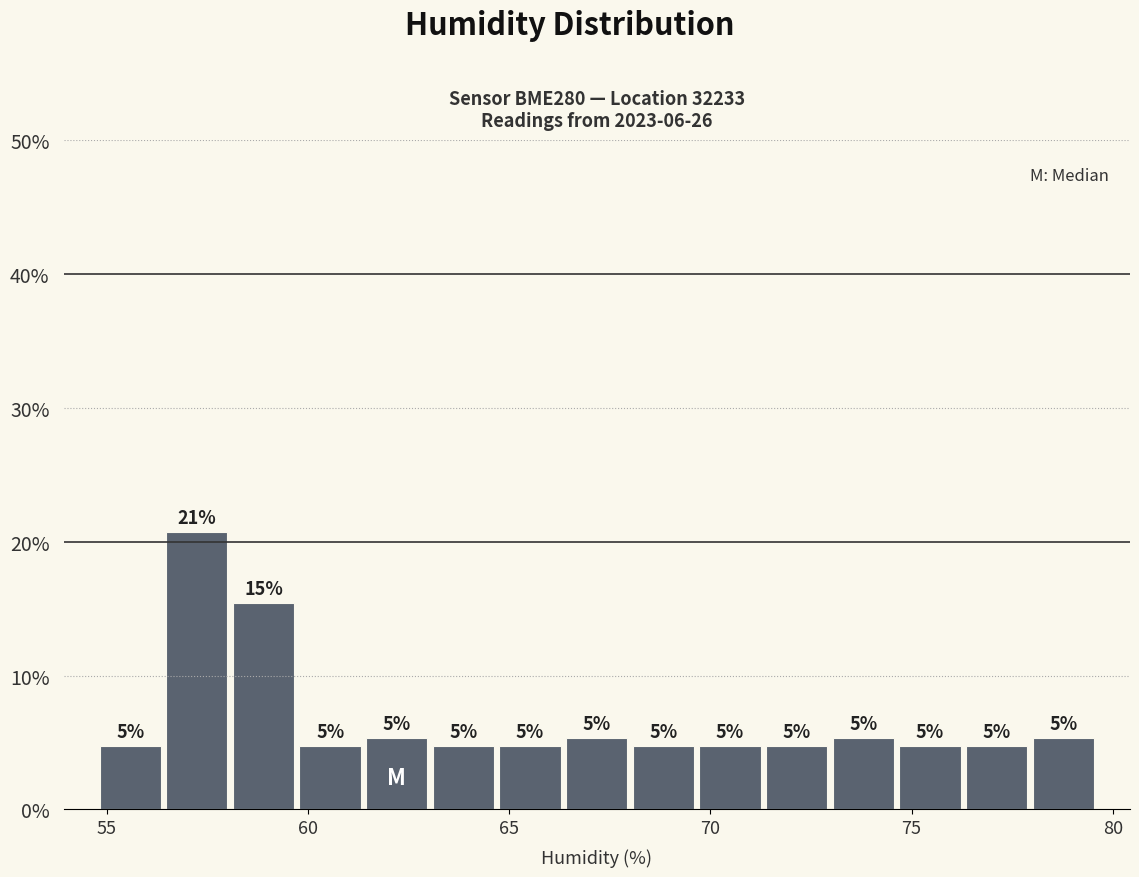

Around what value on the x-axis is the tallest bar? Give the approximate position of its centre, as read against the axis.

57.0